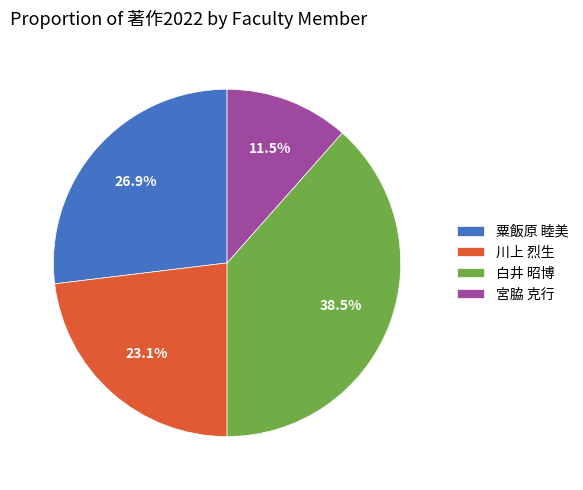

Count the number of slices in the pie.

4